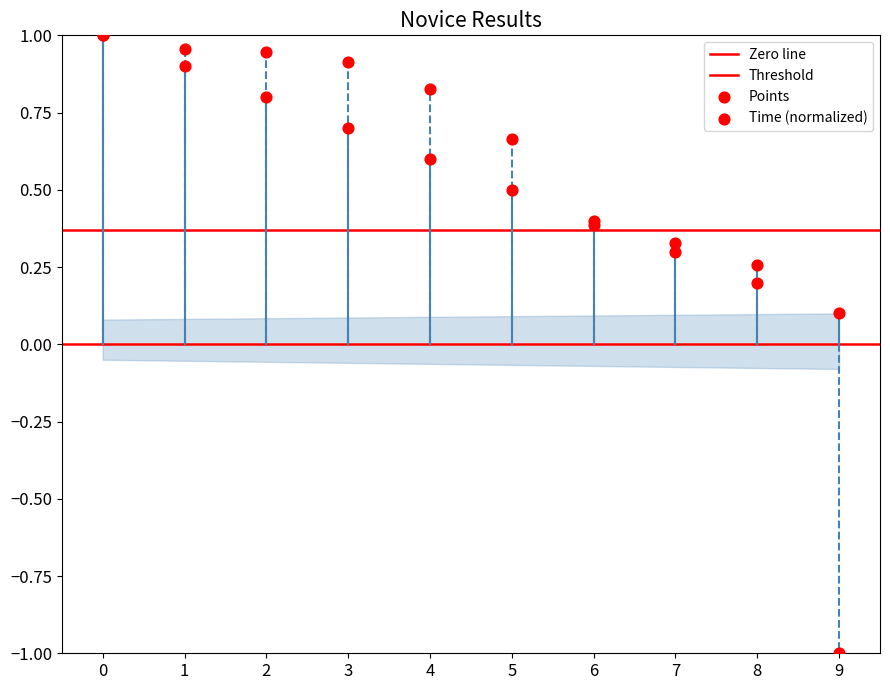

Which series contains the lowest Y value?

Time